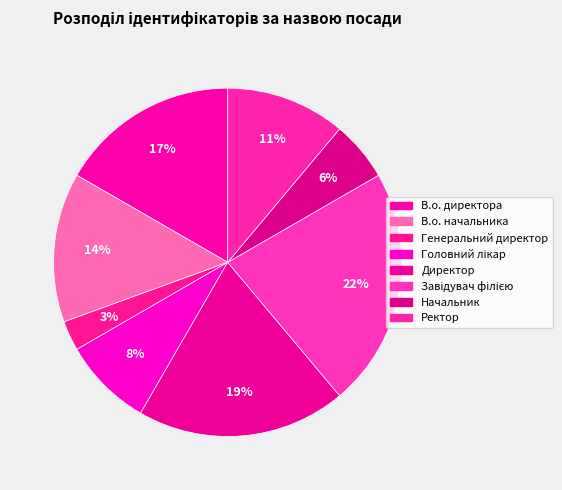

Is there any slice that represents more than half of the pie?

No